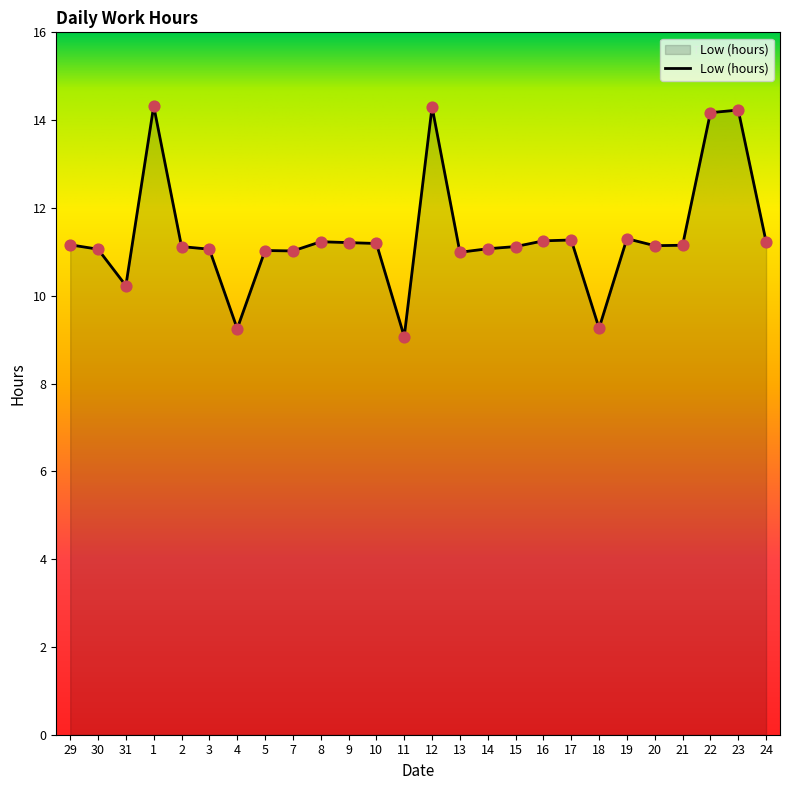

Which has a higher value, 18 or 7?

7